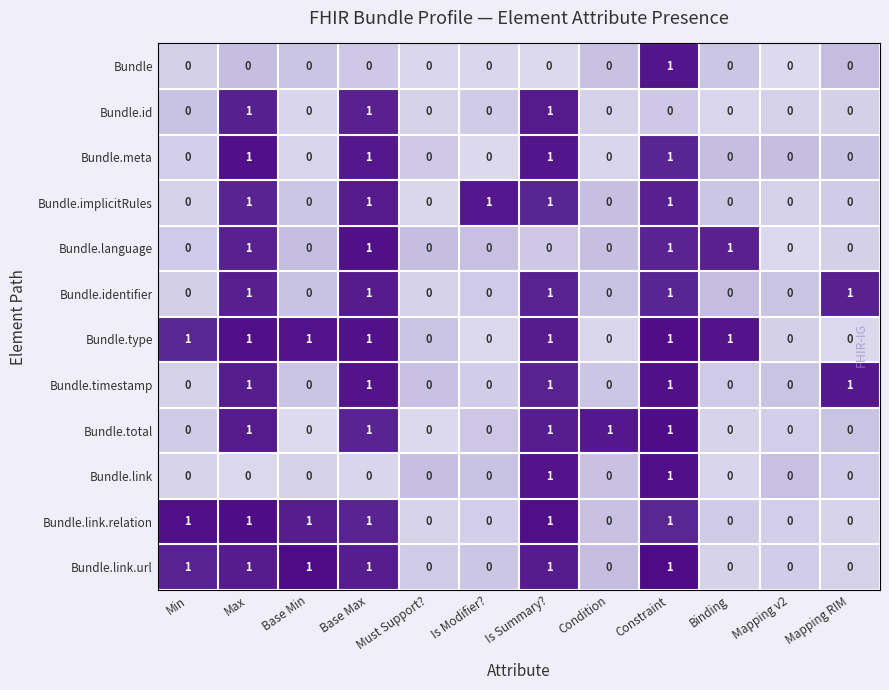

How many data points does each series have?

12